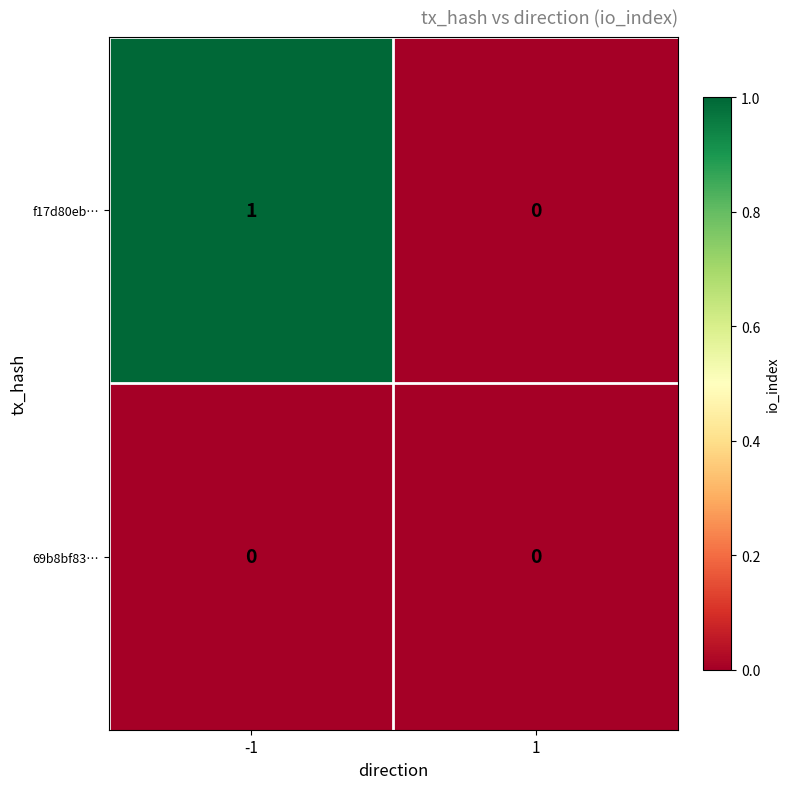

Reading right to left, list all the values displayed in this chart.

f17d80eb…: 1=0	-1=1
69b8bf83…: 1=0	-1=0